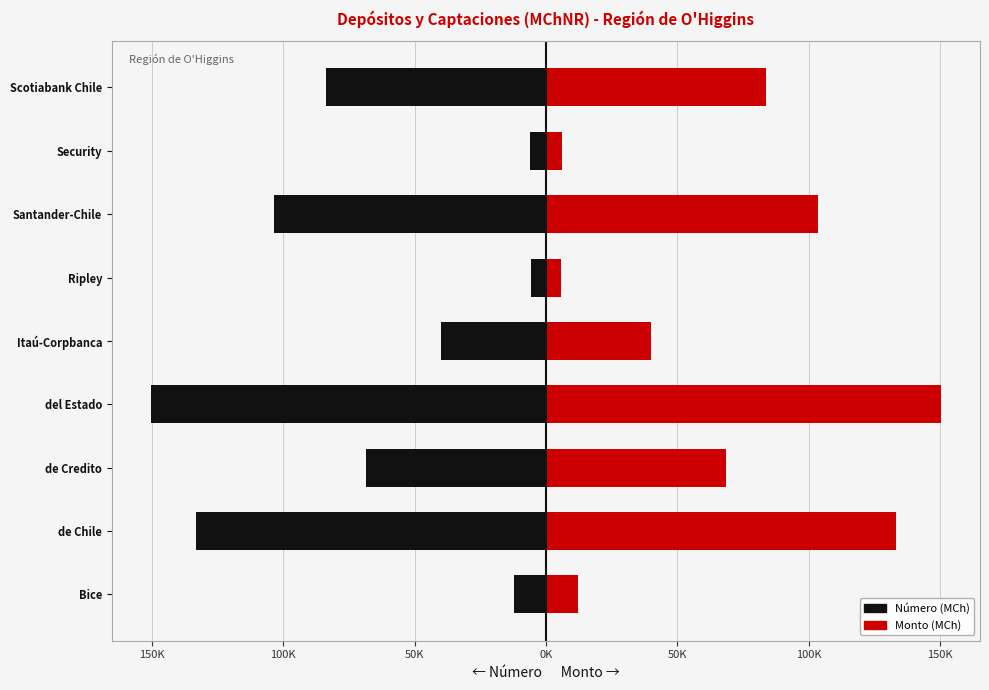

What is the sum of all Monto (MCh) values?

602029.1